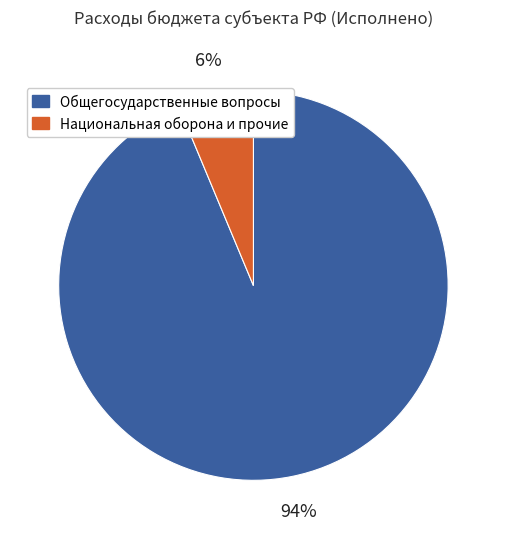

Combined, do Национальная оборона и прочие and Общегосударственные вопросы account for over 50%?

Yes